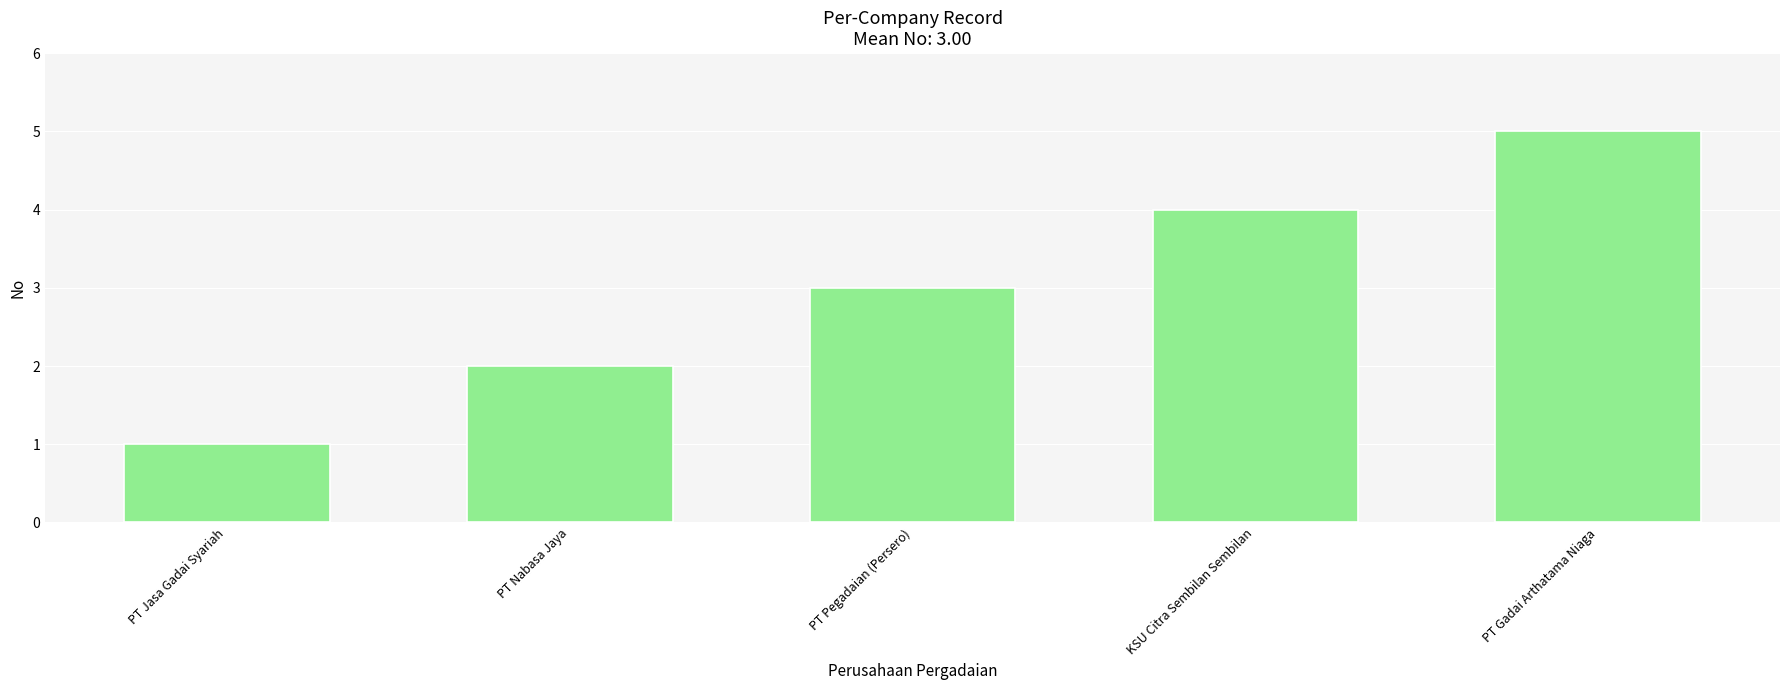

Is it true that the value at PT Jasa Gadai Syariah is 0?

False